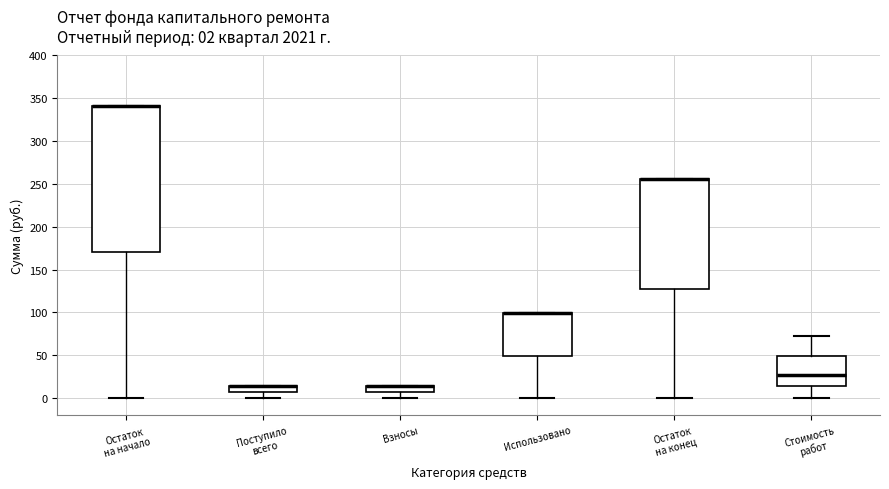

Which box is the tallest, from its lower edge to its upper edge?

Остаток на начало